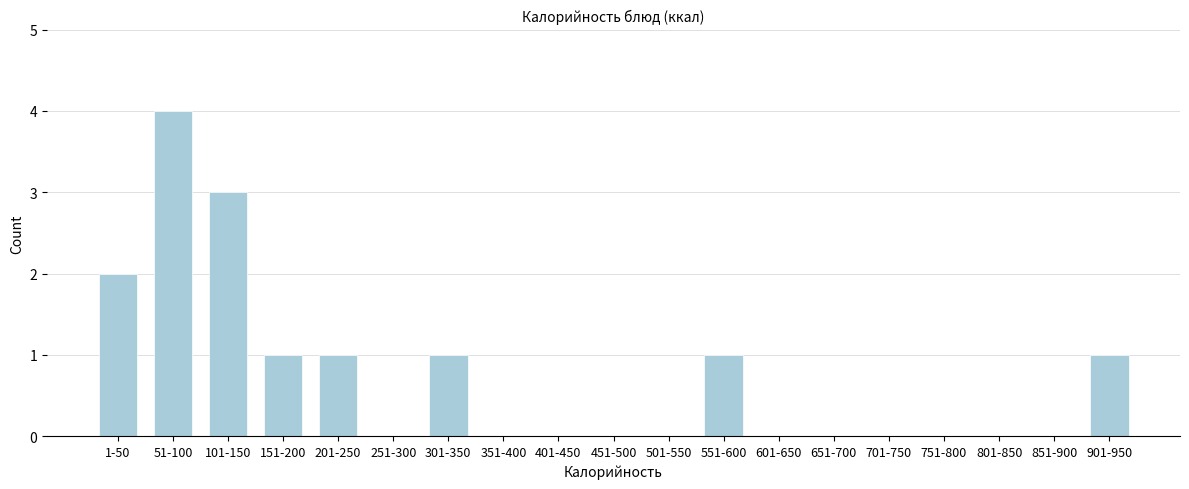

Reading left to right, transcribe all the data shown in this chart.

1-50=2	51-100=4	101-150=3	151-200=1	201-250=1	251-300=0	301-350=1	351-400=0	401-450=0	451-500=0	501-550=0	551-600=1	601-650=0	651-700=0	701-750=0	751-800=0	801-850=0	851-900=0	901-950=1